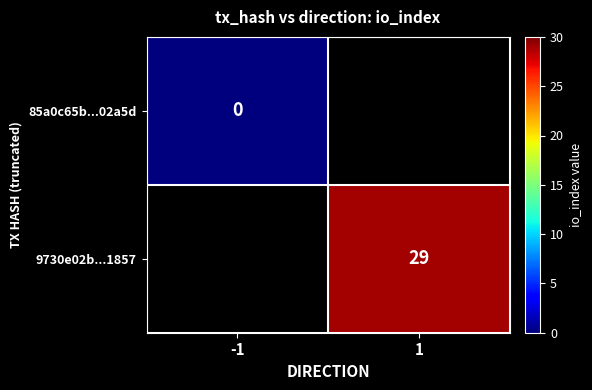

The value of 9730e02b...1857 at 1 is 29. True or false?

True